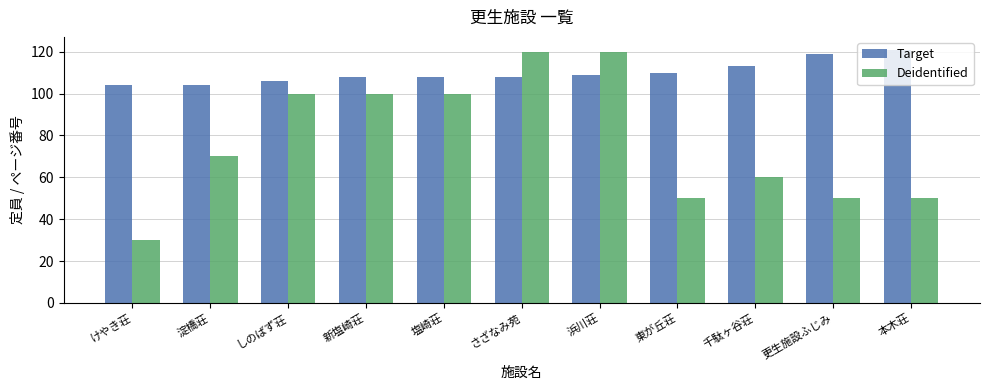

What is the value of the Target bar at the 9th from the left?

113